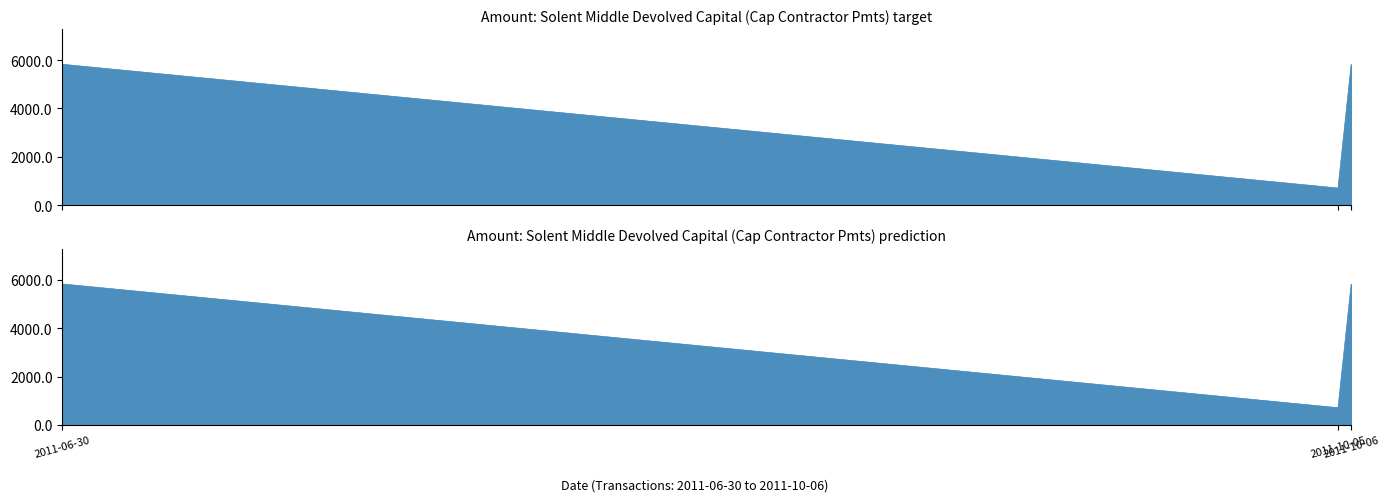

Which category has the lowest value across all series?

2011-10-05